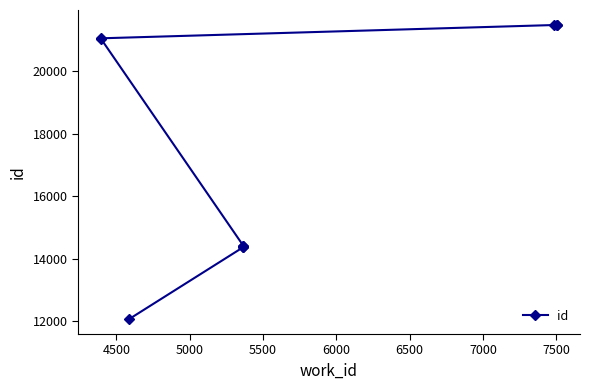

Reading left to right, extract all data points from this chart.

12063	14376	14381	14401	14413	21053	21060	21485	21491	21495